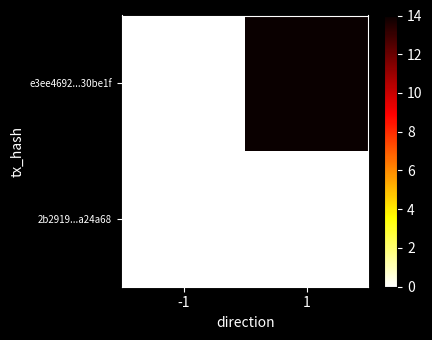

Which has a higher value, 1 or -1?

1